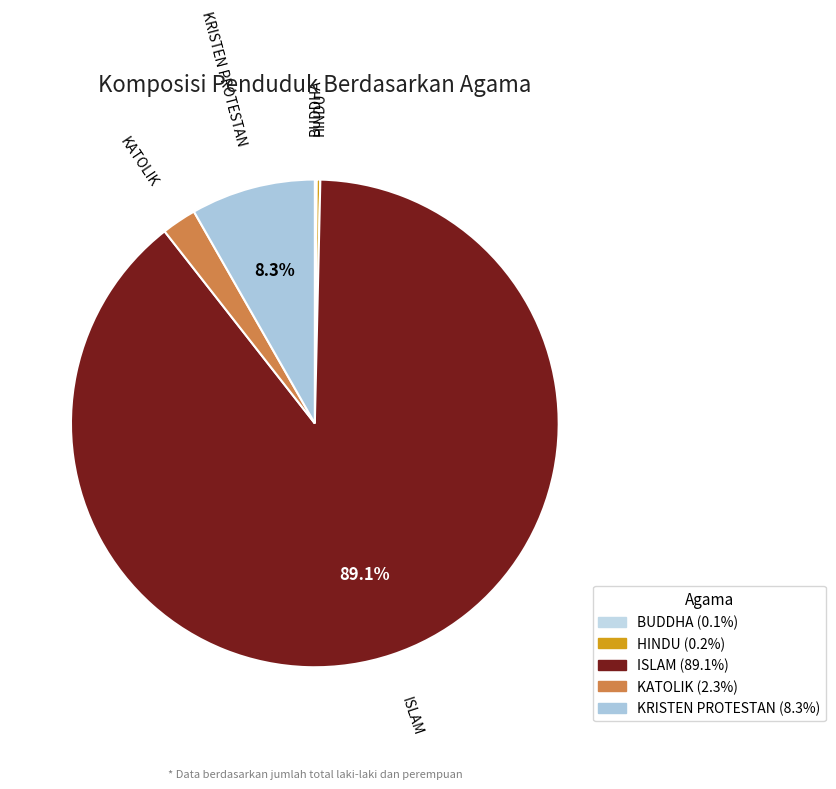

Do KATOLIK and KRISTEN PROTESTAN together represent more than half of the pie?

No